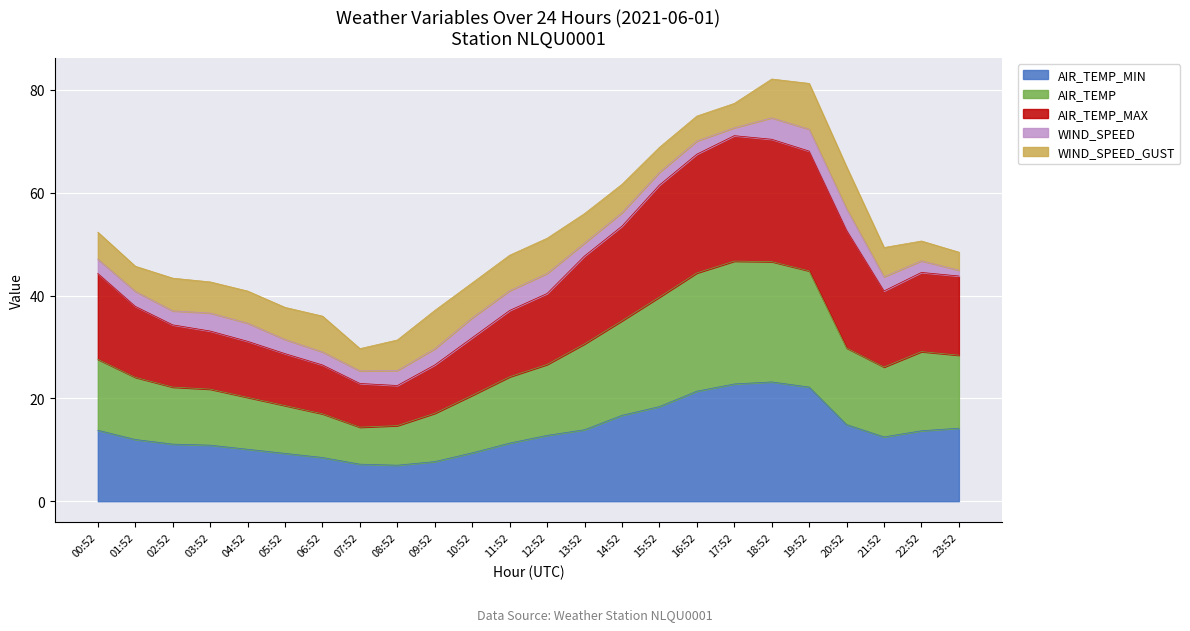

Is the value of AIR_TEMP_MAX at 16:52 greater than the value of AIR_TEMP at 22:52?

Yes